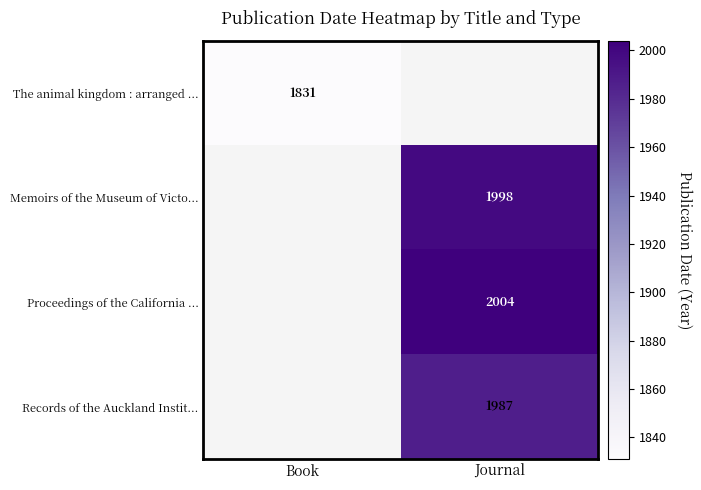

True or false: Memoirs of the Museum of Victo... has a value of 3559 at Journal.

False